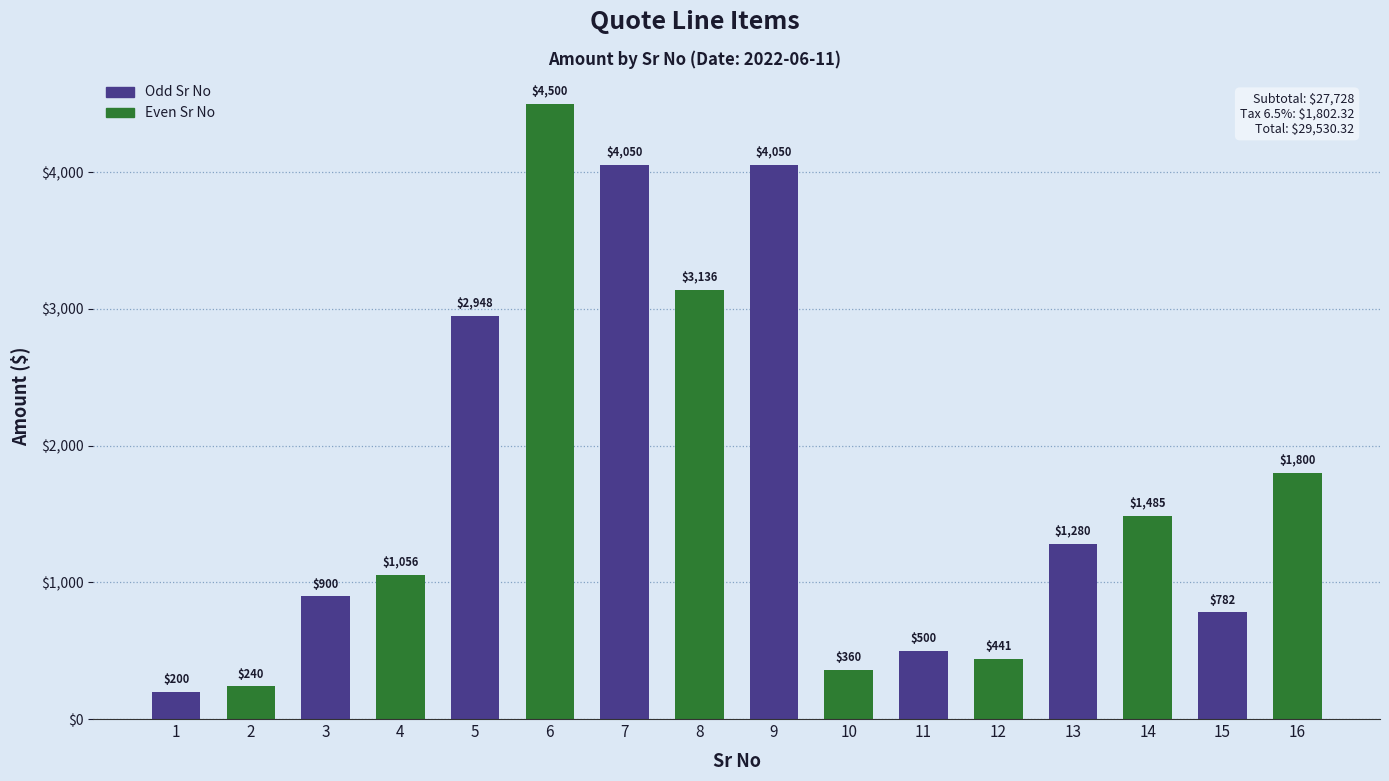

What is the sum of the values at 13 and 5?

4228